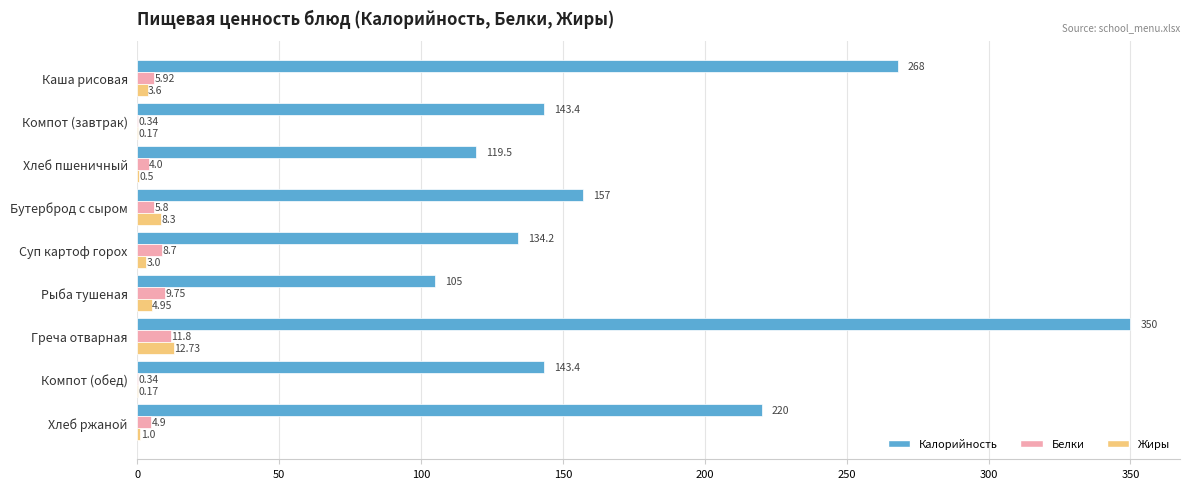

Which series has the largest total across all categories?

Калорийность